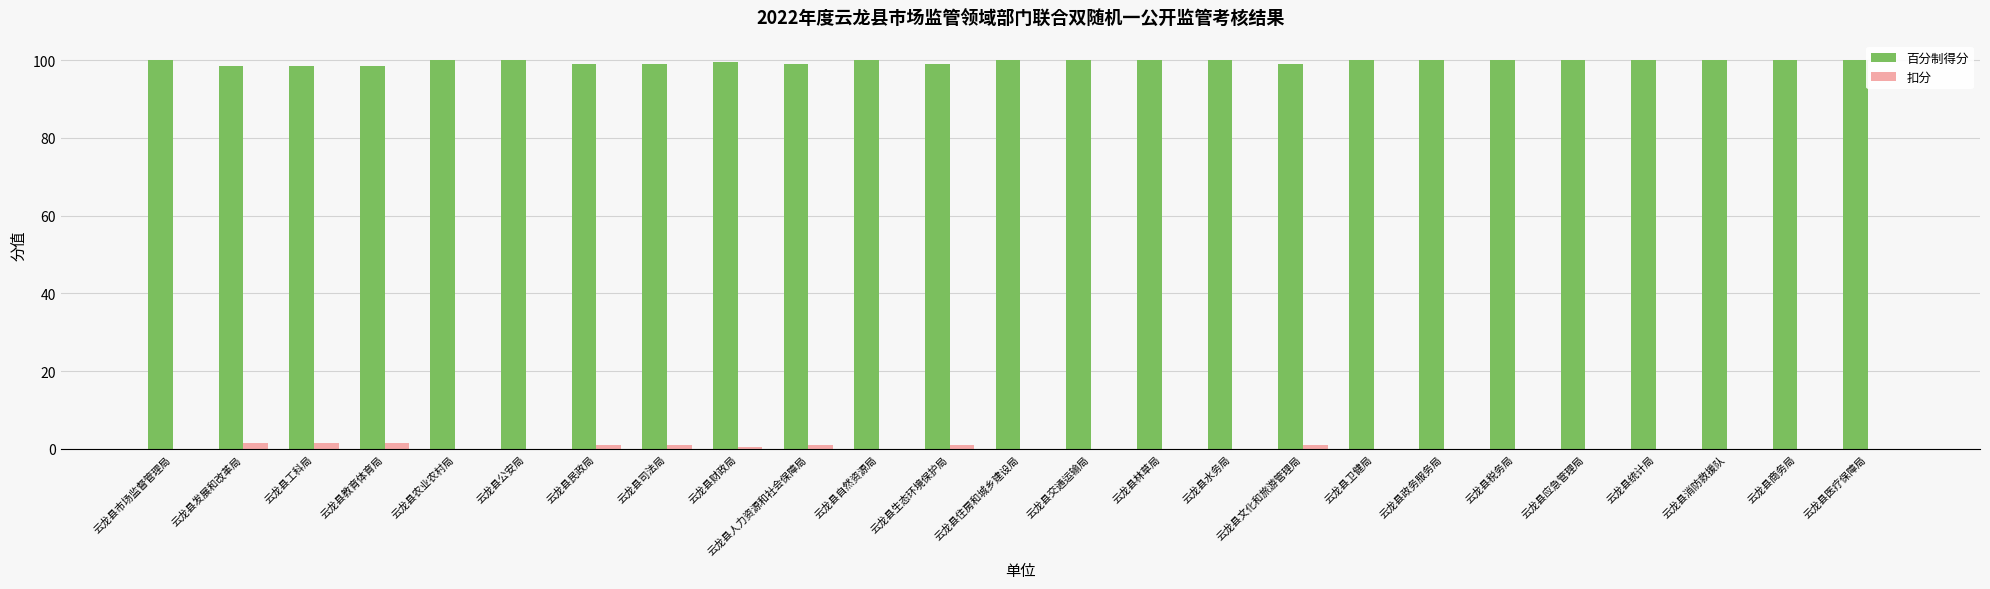

What is the maximum value shown in the chart?

100.0